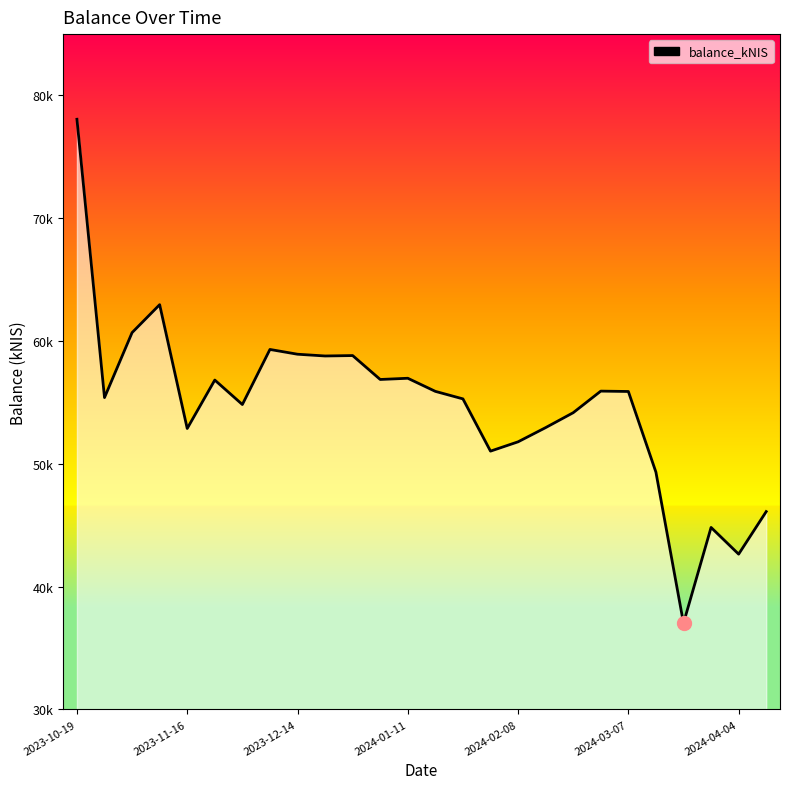

Does the chart have visible grid lines?

No